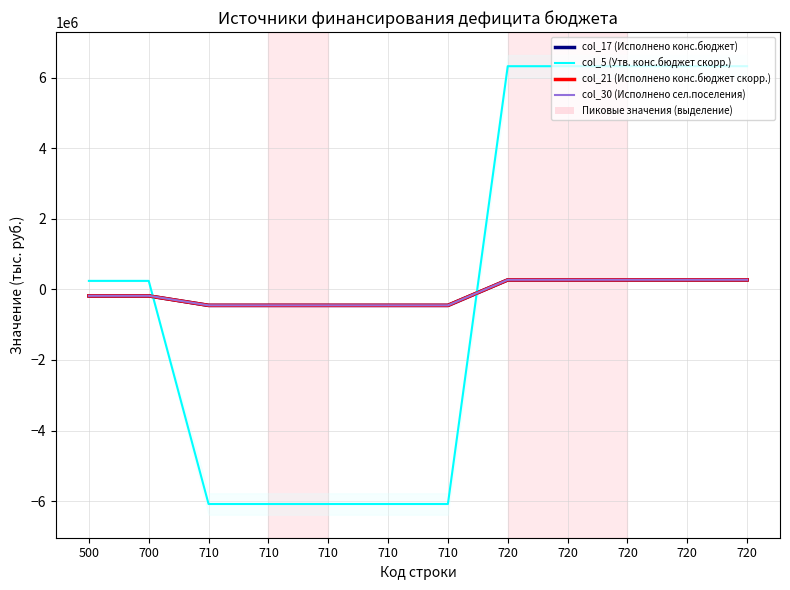

Which category has the highest value across all series?

720